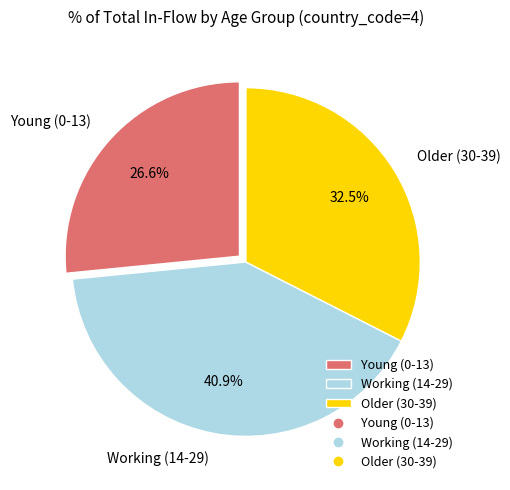

Between Working (14-29) and Young (0-13), which is larger?

Working (14-29)